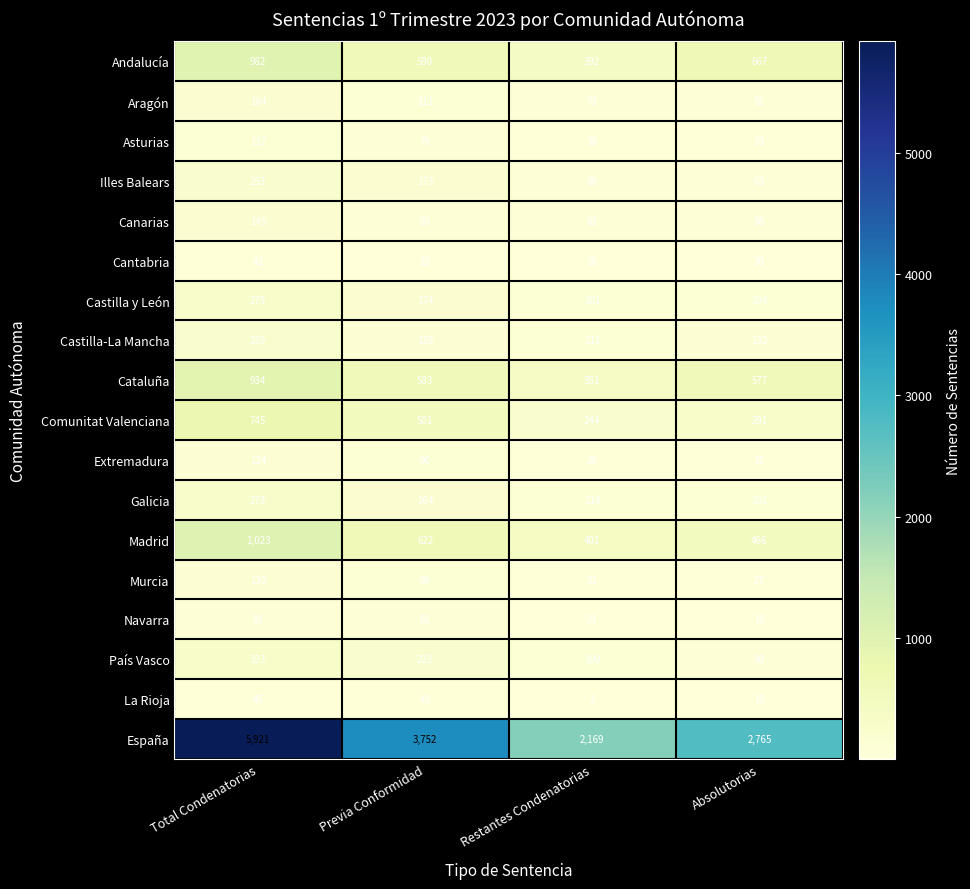

How many data points does each series have?

4